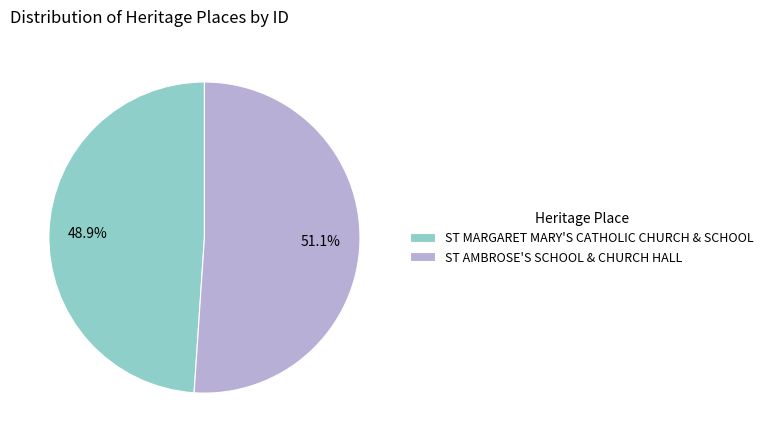

The ST AMBROSE'S SCHOOL & CHURCH HALL slice represents 51% of the pie. True or false?

True